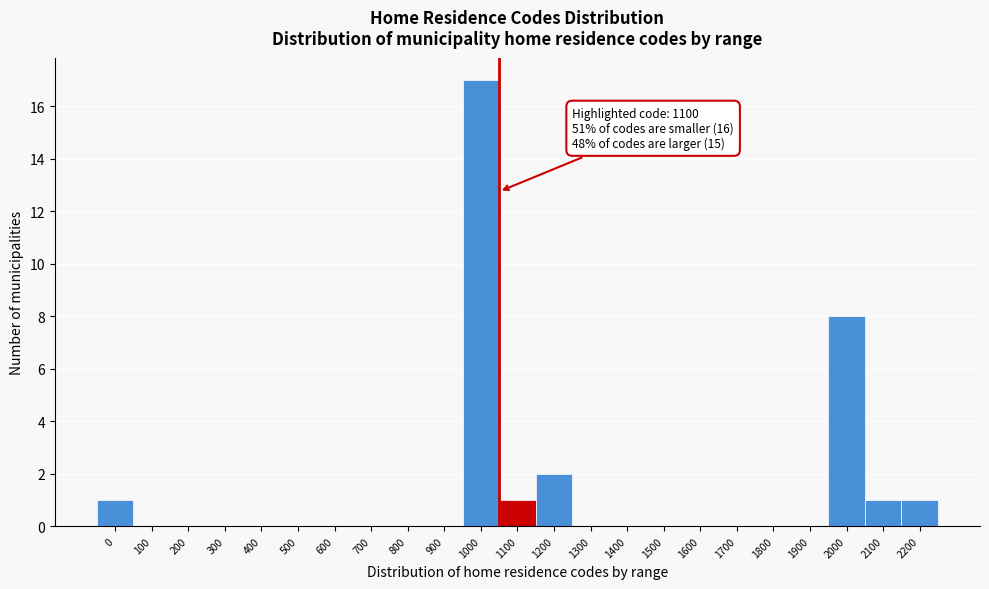

Reading right to left, list all the values displayed in this chart.

2200=1	2100=1	2000=8	1900=0	1800=0	1700=0	1600=0	1500=0	1400=0	1300=0	1200=2	1100=1	1000=17	900=0	800=0	700=0	600=0	500=0	400=0	300=0	200=0	100=0	0=1